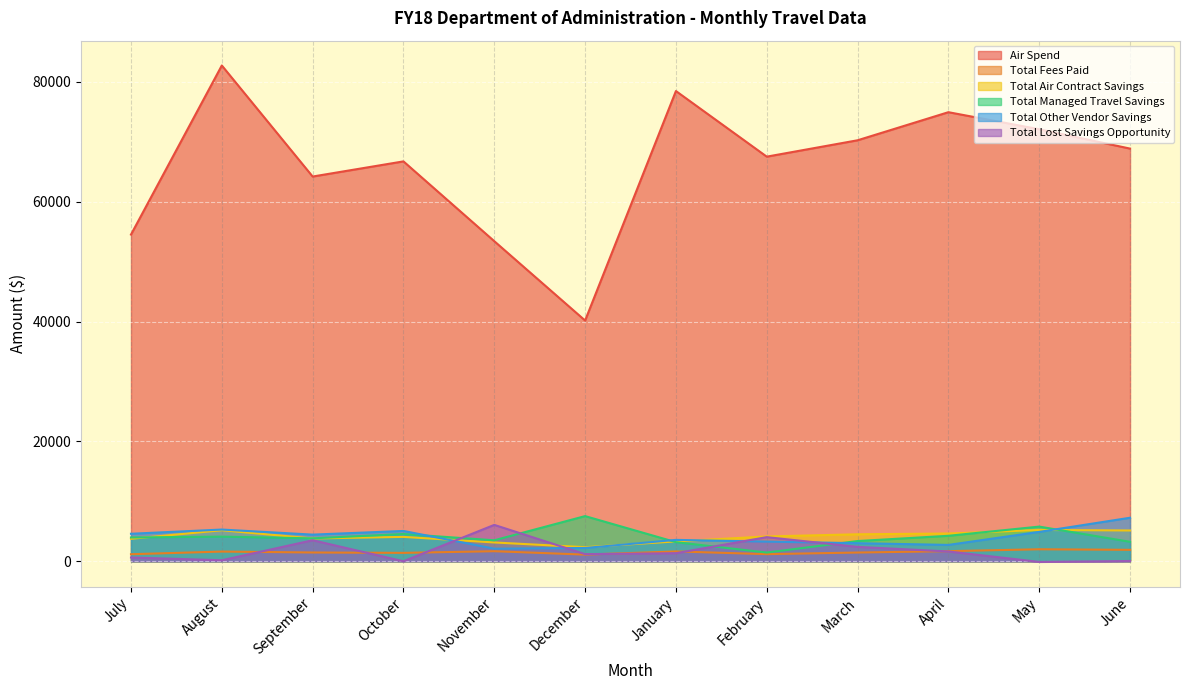

How many data points in Total Lost Savings Opportunity are above 1345?

6